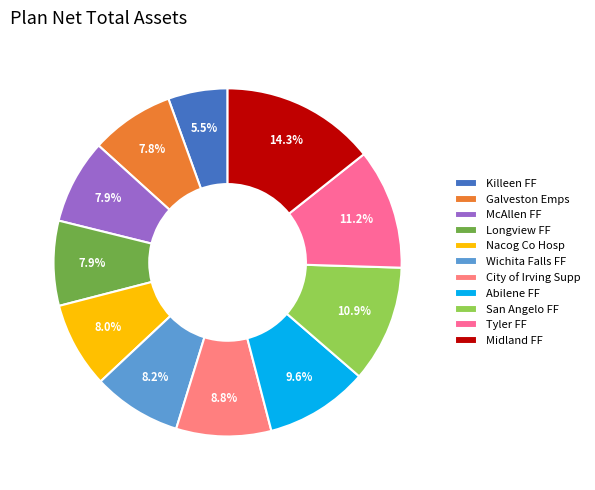

How many slices are in this pie chart?

11